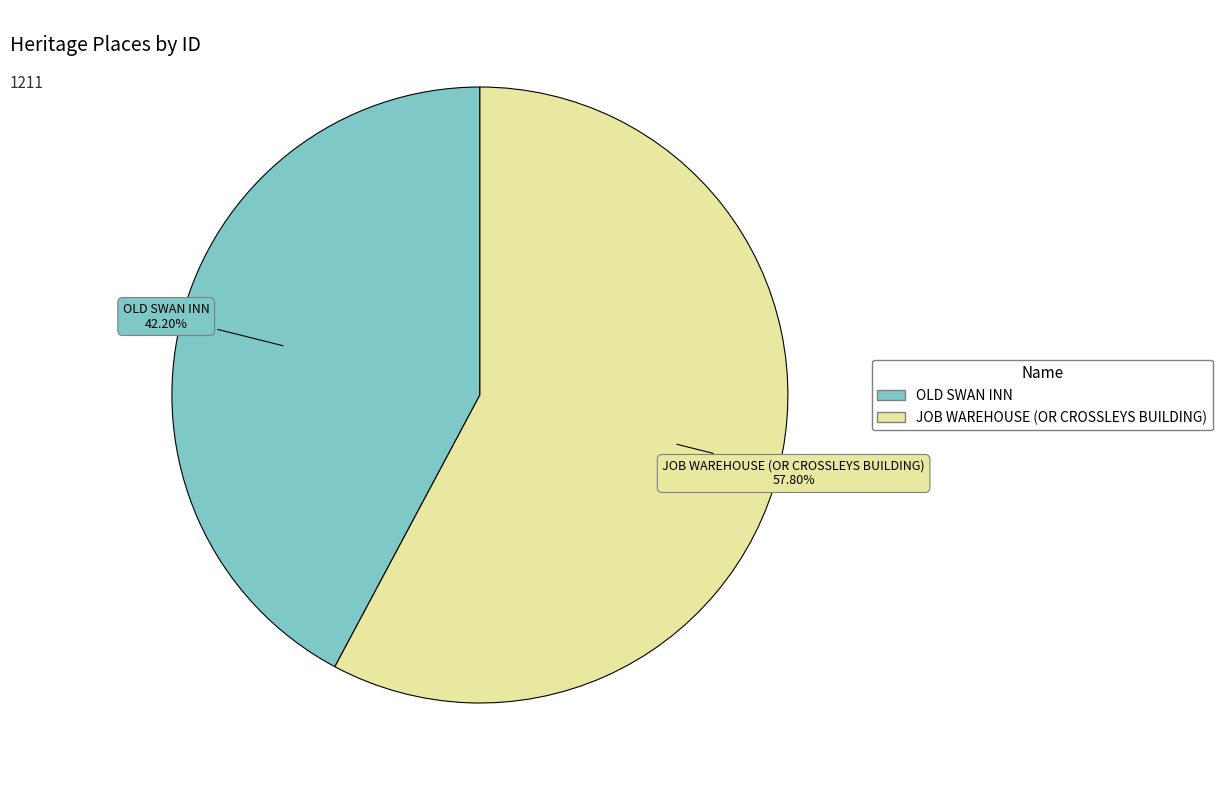

Does OLD SWAN INN account for over 50% of the chart?

No